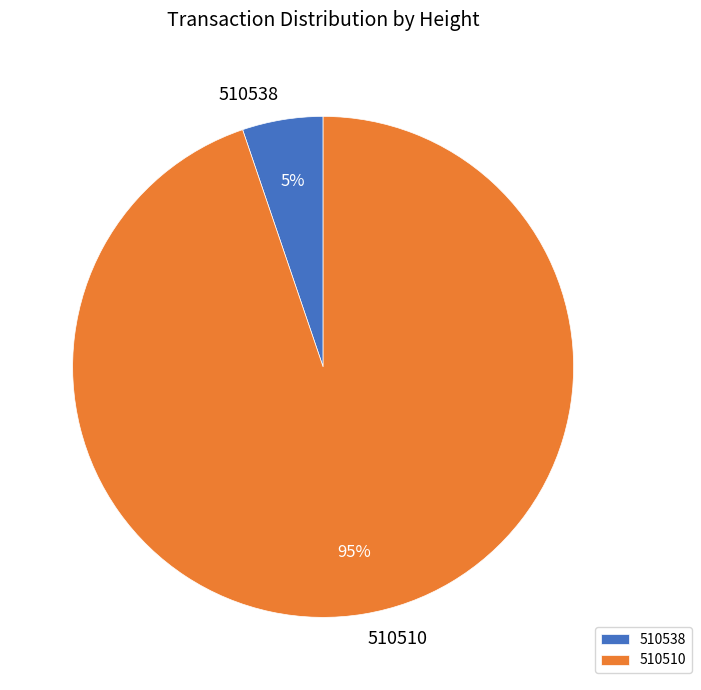

Approximately how many times larger is the value at 510538 compared to 510510?

0.1